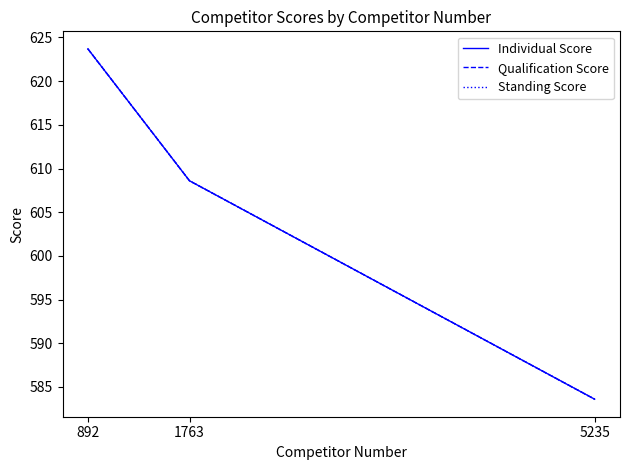

Rank the series by their maximum value, from highest to lowest.

Individual Score, Qualification Score, Standing Score